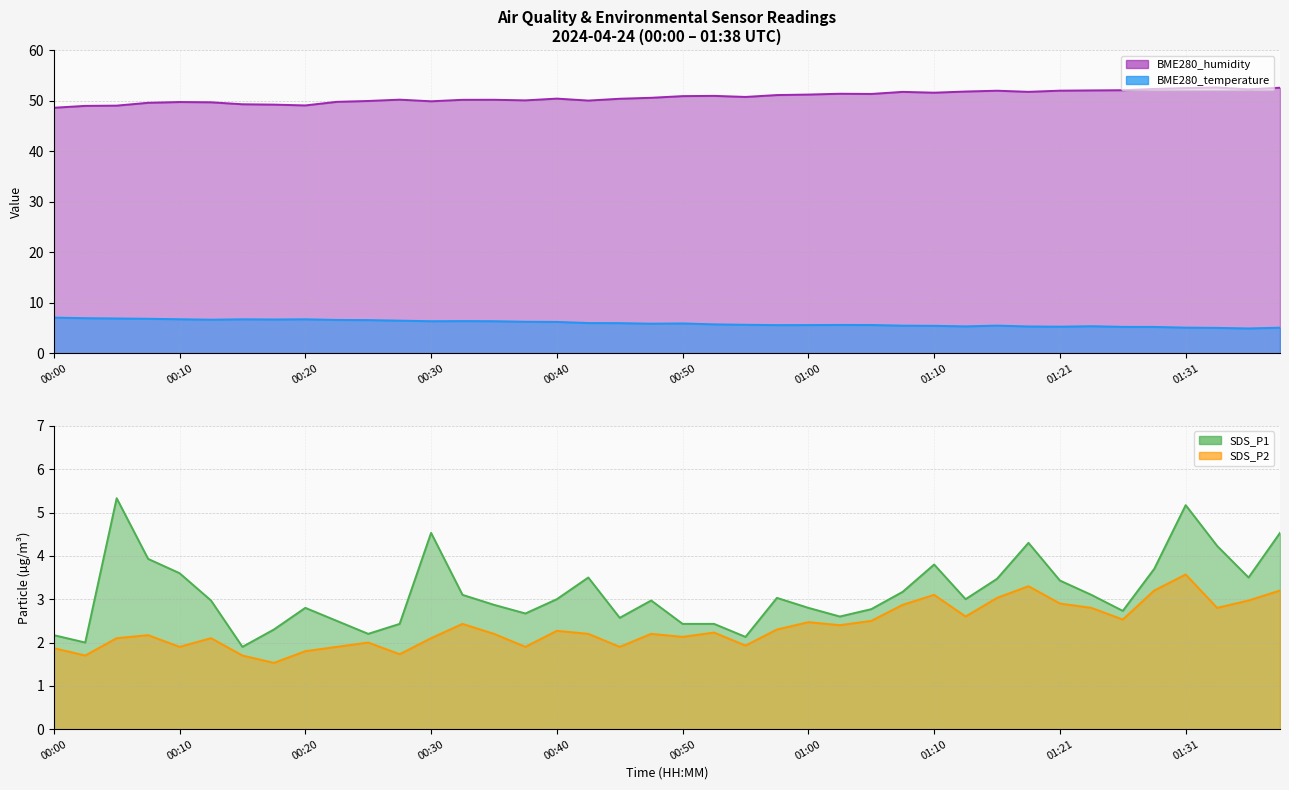

Does the chart display data point markers on the line(s)?

No